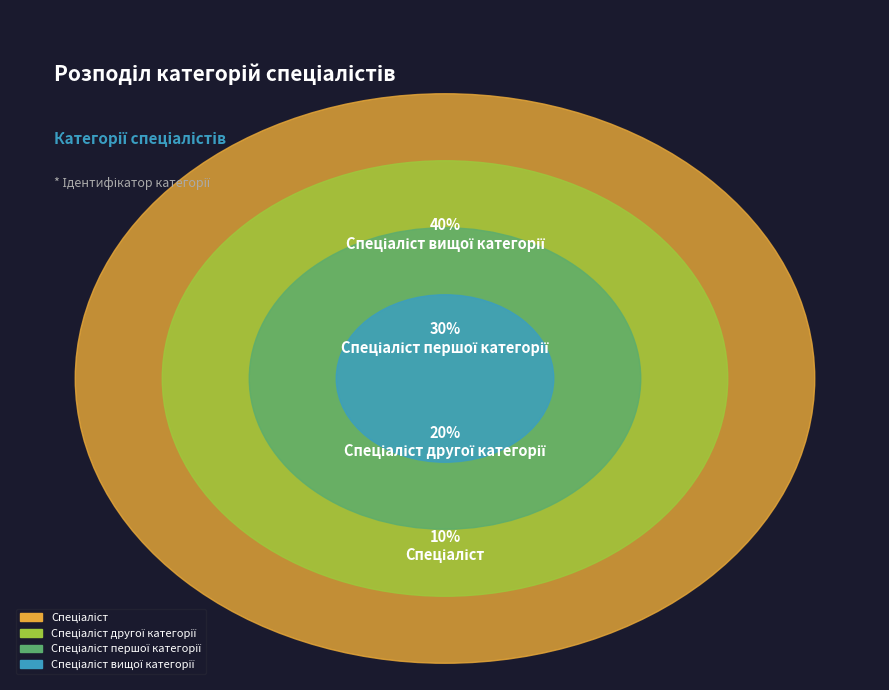

What is the ratio of the value at Спеціаліст to the value at Спеціаліст вищої категорії?

0.2